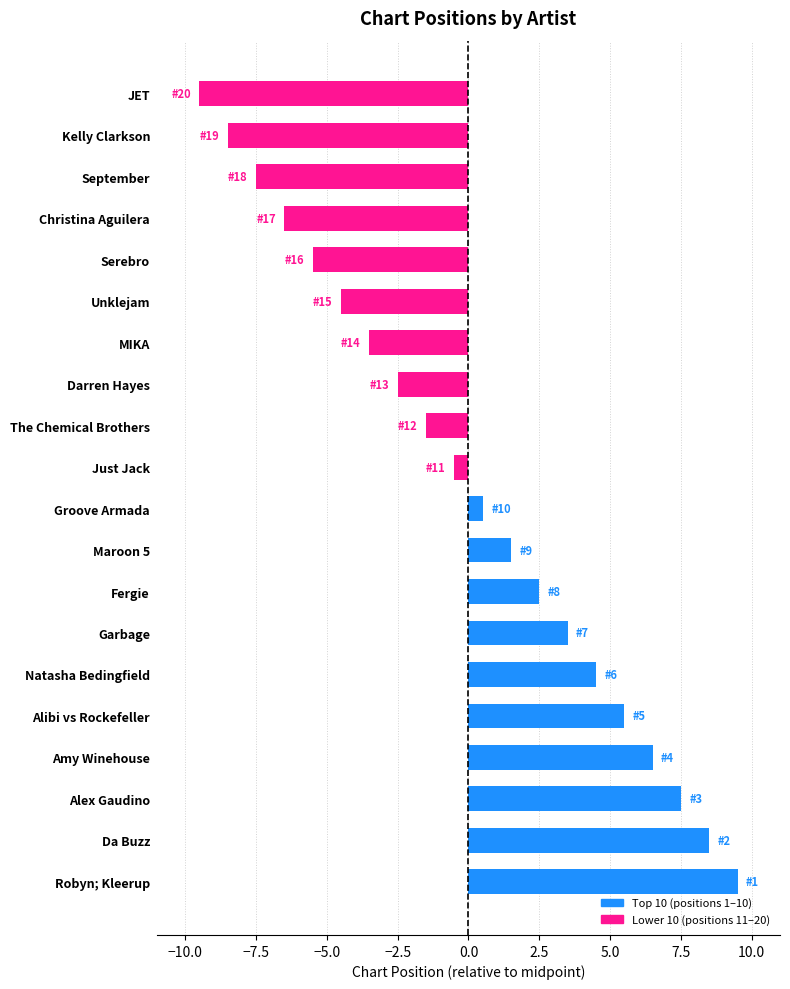

Reading bottom to top, extract all data points from this chart.

9.5	8.5	7.5	6.5	5.5	4.5	3.5	2.5	1.5	0.5	-0.5	-1.5	-2.5	-3.5	-4.5	-5.5	-6.5	-7.5	-8.5	-9.5